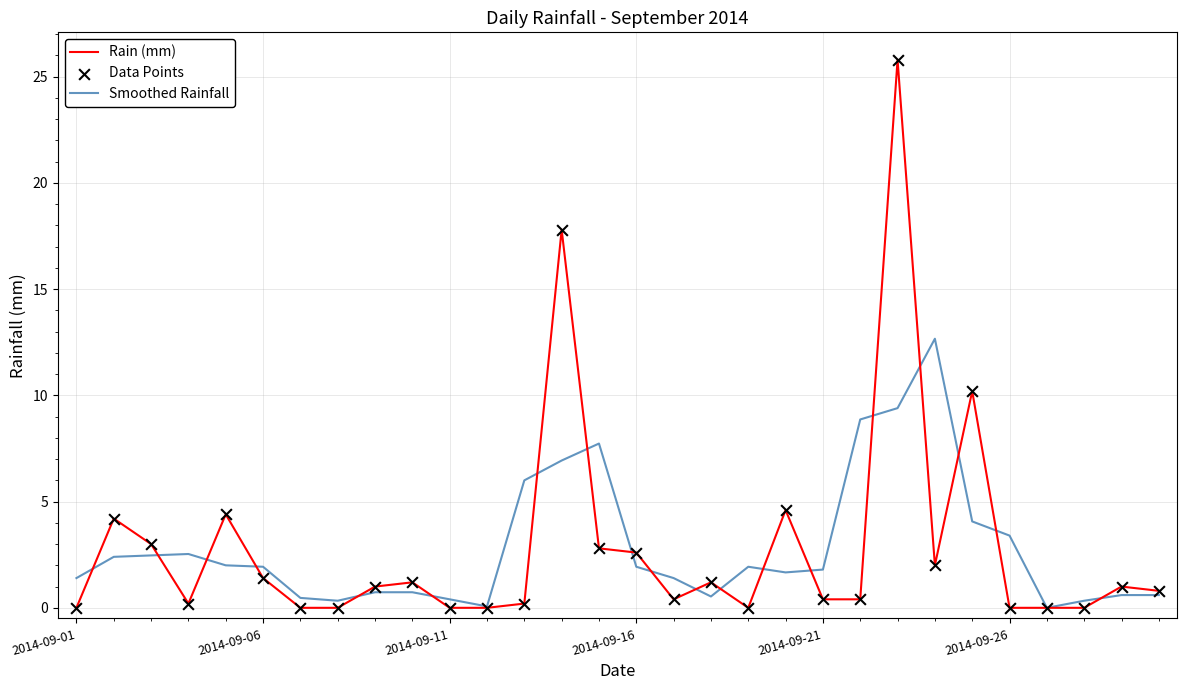

Which series has the widest spread of values?

Rain (mm)